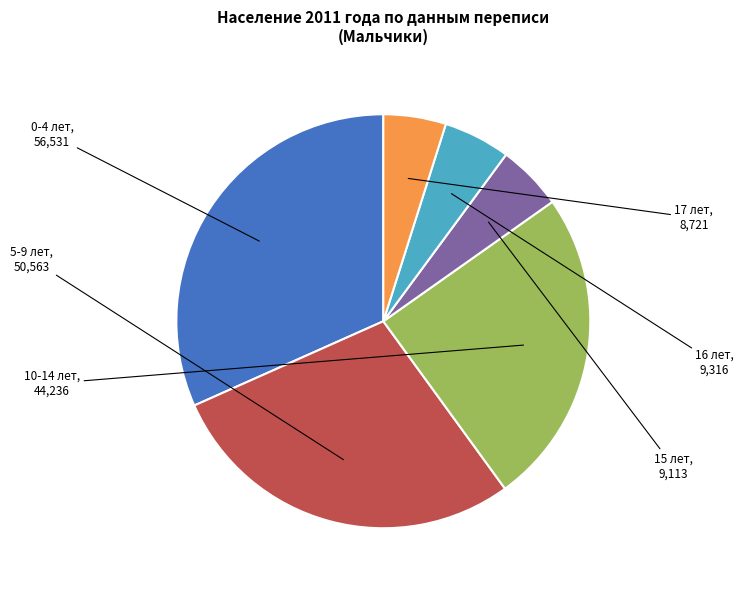

Is there any slice that represents more than half of the pie?

No